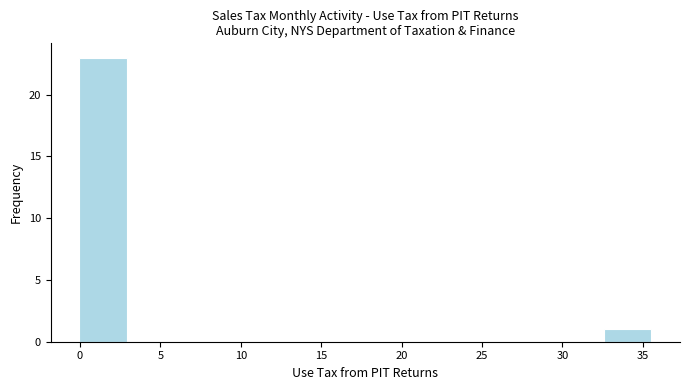

How tall is the bar that spans 0.0 to 3.0 on the x-axis? Neither the bar edges nor the heights are printed on the chart, so give them approximately, as read against the axes.

23